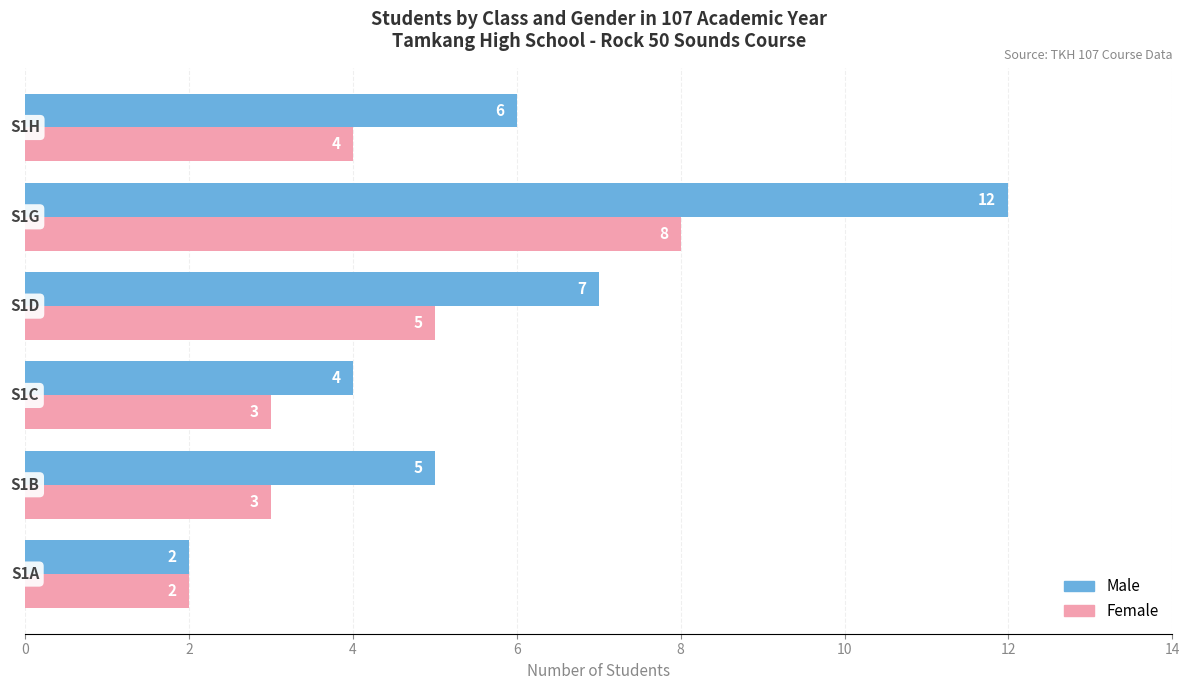

List the series in order of their peak value, highest first.

Male, Female